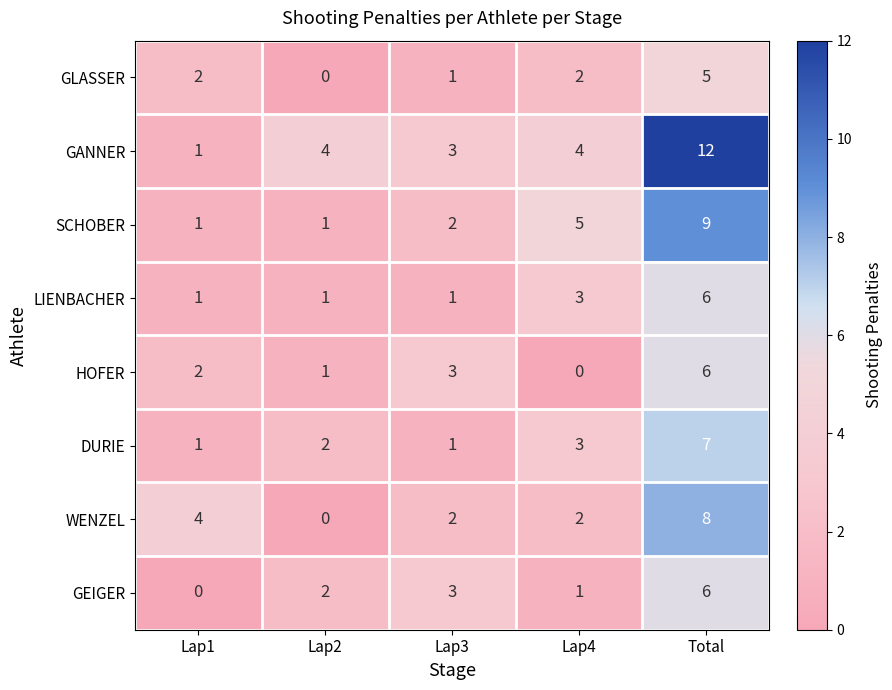

The GANNER series shows 1 at Lap1. True or false?

True